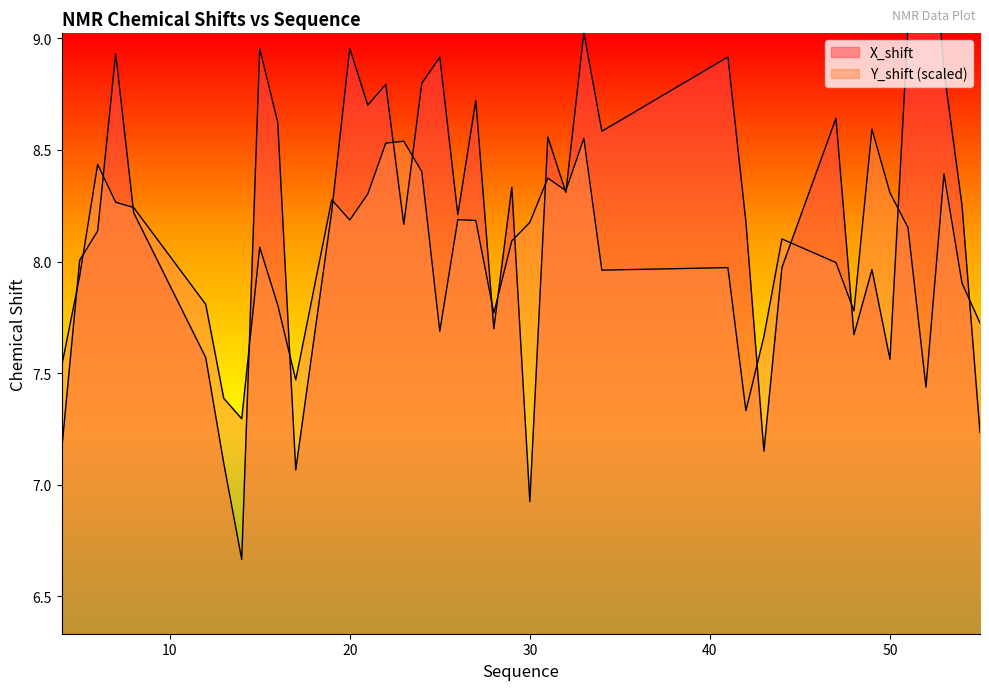

Rank the series by their maximum value, from lowest to highest.

Y_shift, X_shift